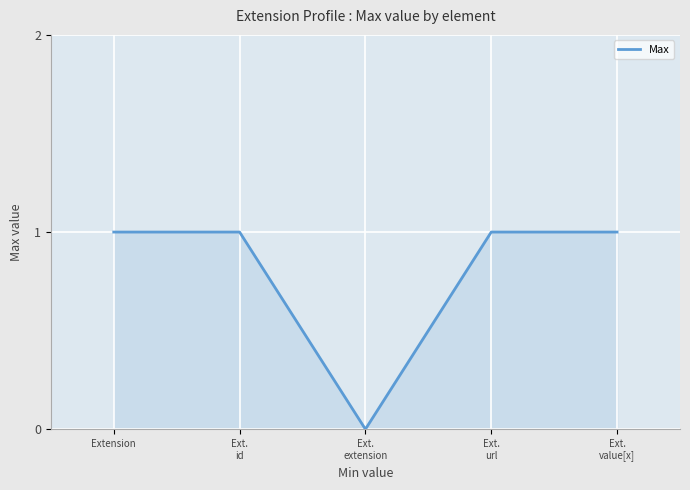

How many positive values are there?

4